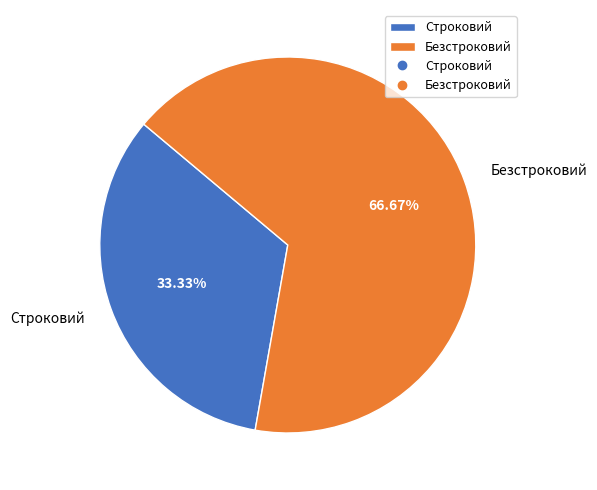

What is the ratio of the value at Строковий to the value at Безстроковий?

0.5